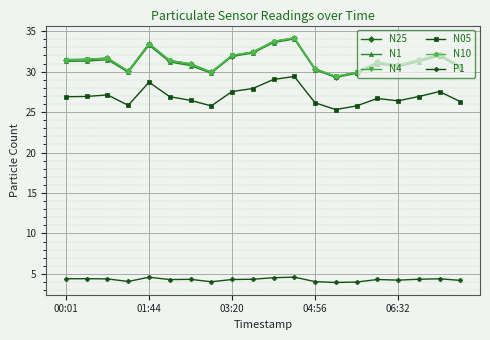

True or false: N1 has more than 1 interior local peaks.

True